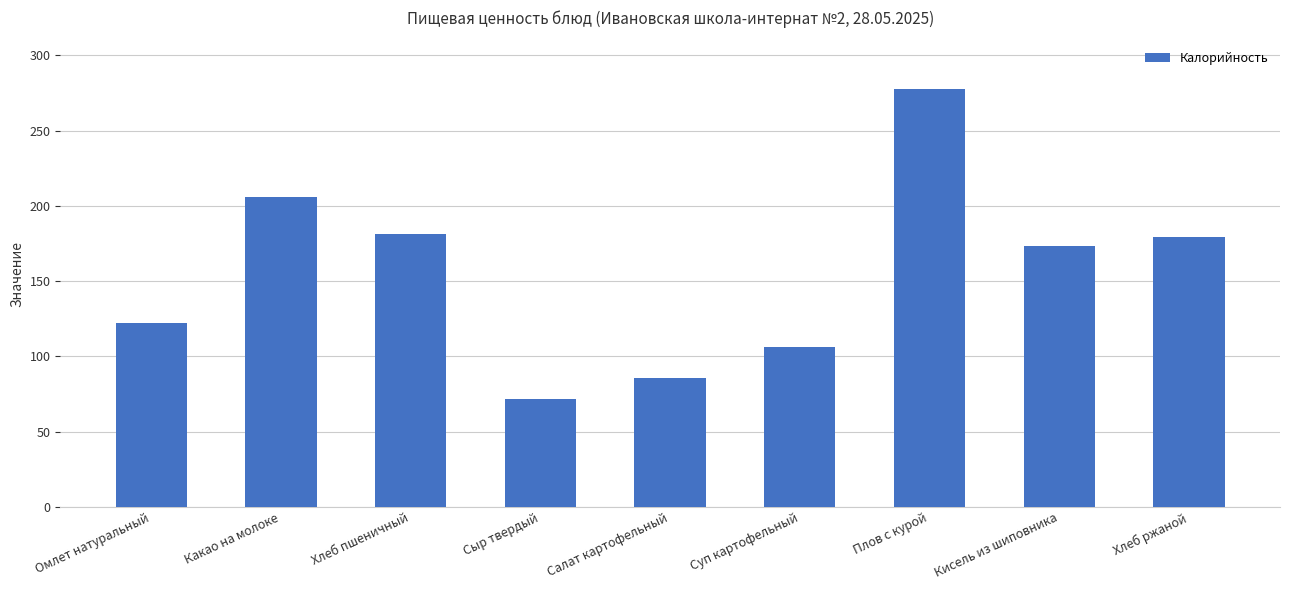

Reading left to right, extract all data points from this chart.

122.4	205.6	181.5	71.4	85.8	106.5	277.5	173.2	179.0